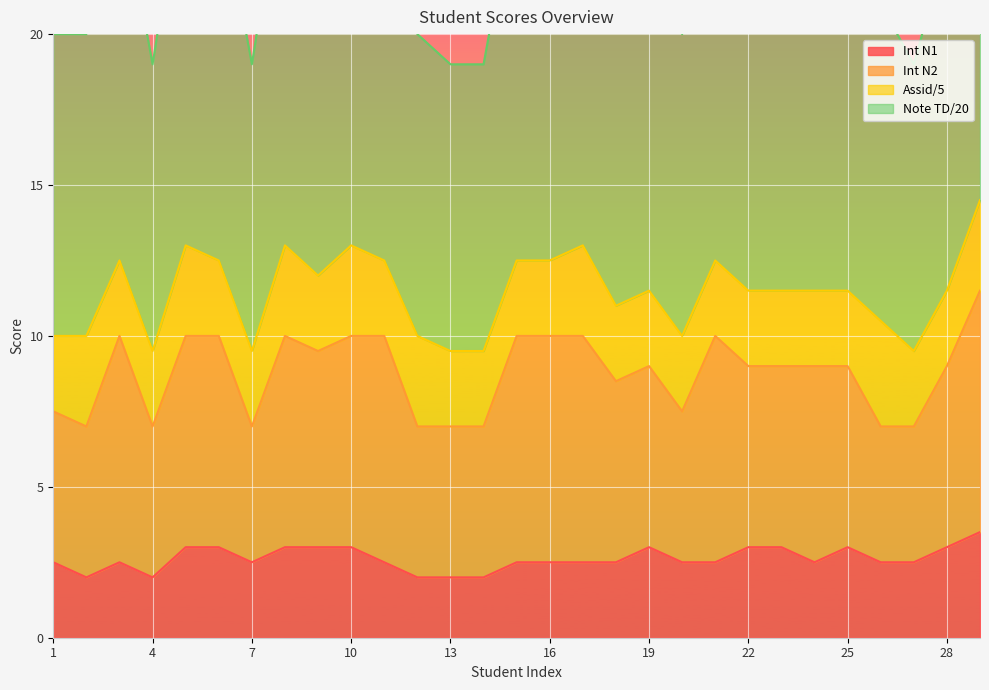

The value of Int N1 at 11 is 4.1. True or false?

False